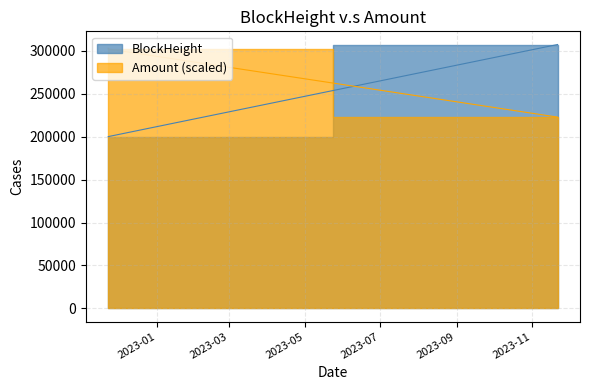

What is the difference between the maximum and minimum values in the BlockHeight series?

107283.0